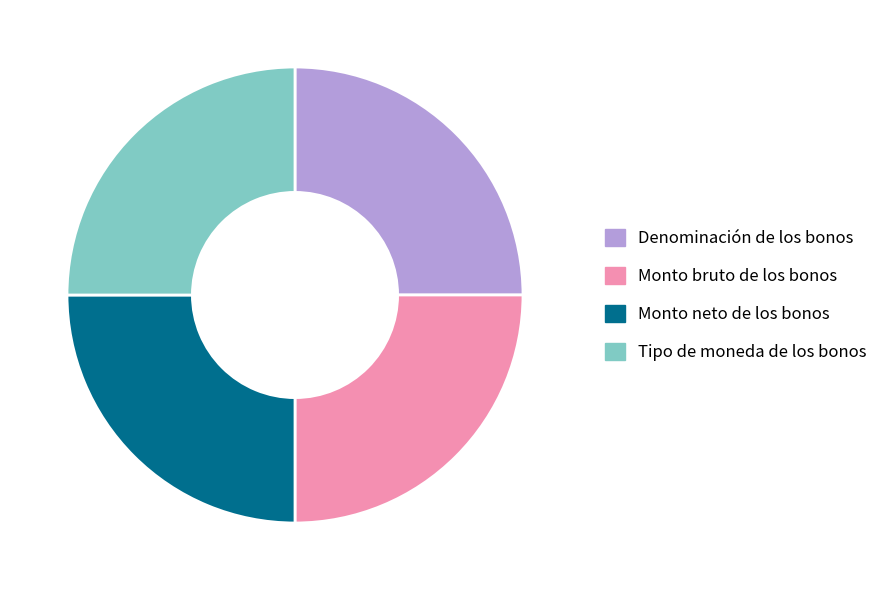

Is it true that Denominación de los bonos is 32% of the pie?

False